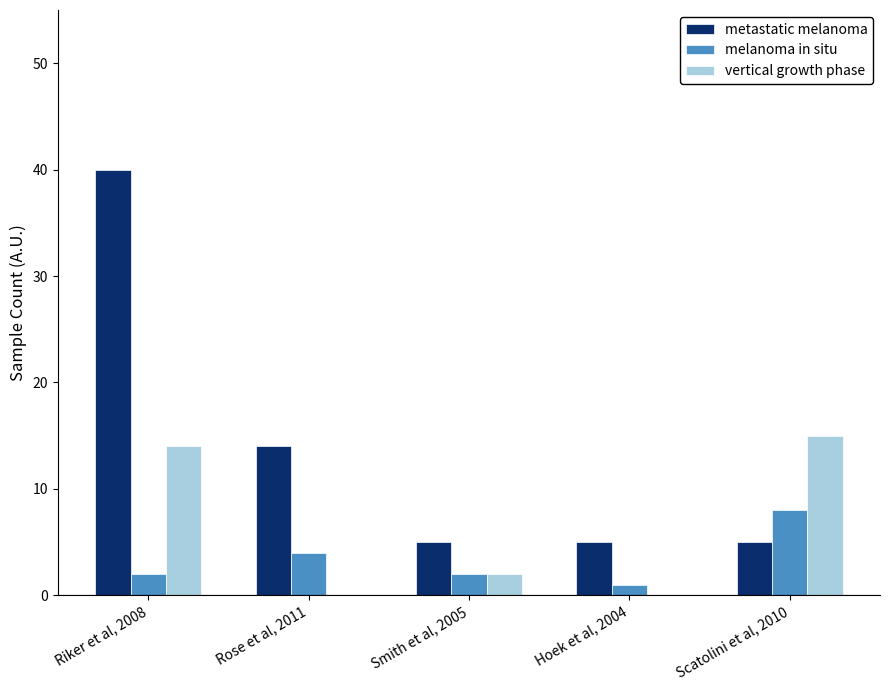

Reading left to right, transcribe all the data shown in this chart.

metastatic melanoma: 40	14	5	5	5
melanoma in situ: 2	4	2	1	8
vertical growth phase: 14	0	2	0	15